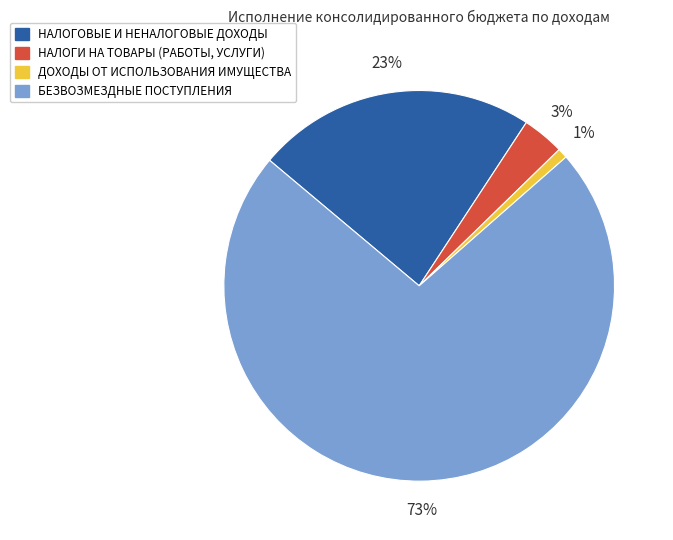

Which category has the biggest portion of the pie?

БЕЗВОЗМЕЗДНЫЕ ПОСТУПЛЕНИЯ